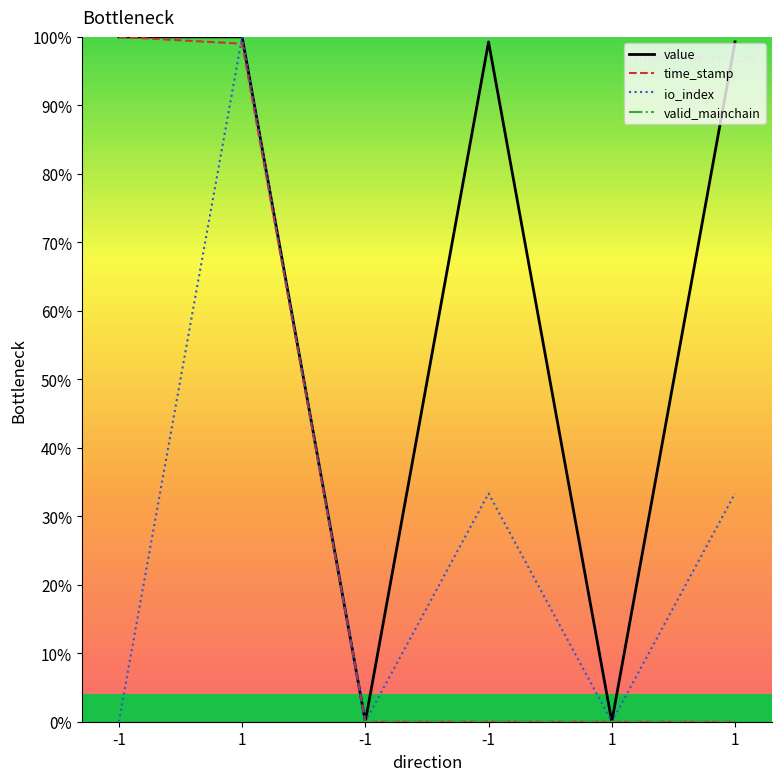

Which series has the widest spread of values?

value